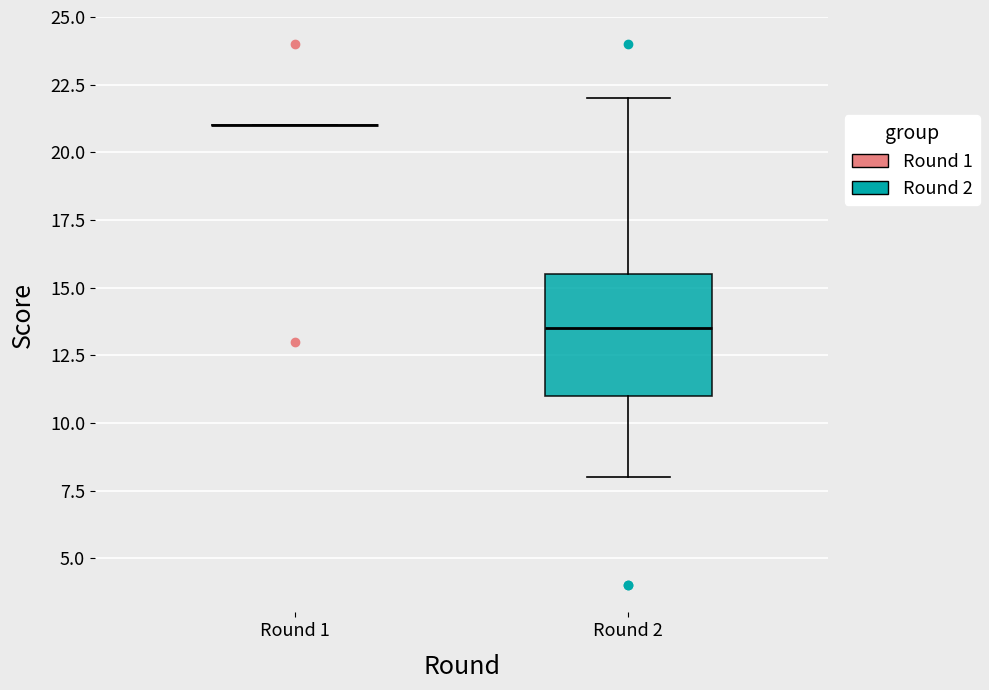

Reading left to right, transcribe this box plot: for each box, give where its median line is, the range the box spans, and where its two whiskers end, as read against the y-axis. The values are not printed on the chart, so give them approximately, as read against the axis.

Round 1: box collapsed to a line at 21.0, whiskers 21.0 to 21.0
Round 2: median 13.5, box 11.0 to 15.5, whiskers 8.0 to 22.0